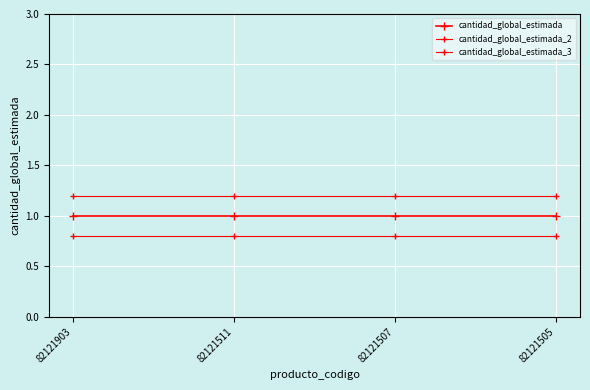

What is the average value of the cantidad_global_estimada series?

1.0